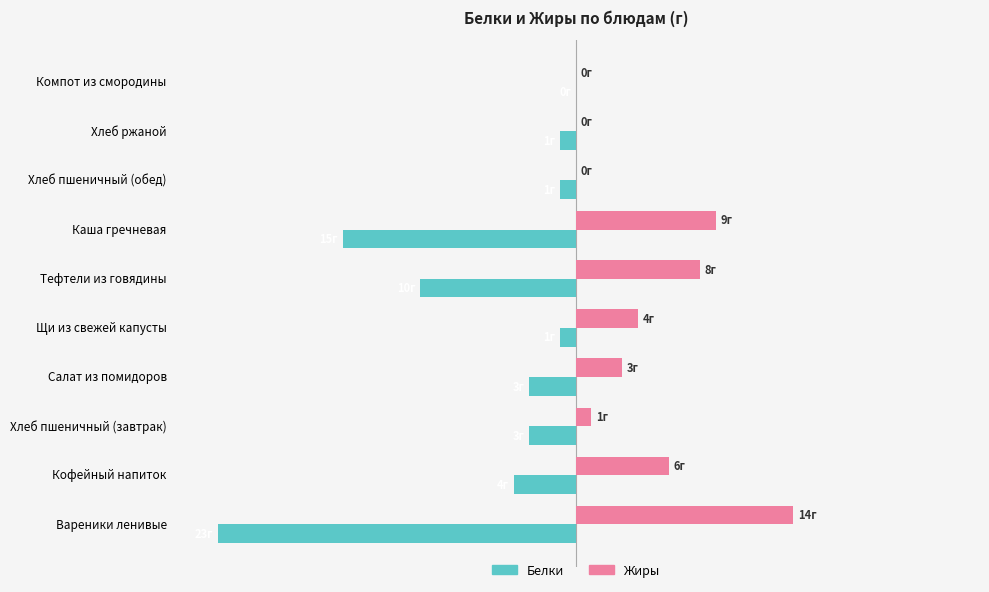

What are all the series names shown in the legend?

Белки, Жиры